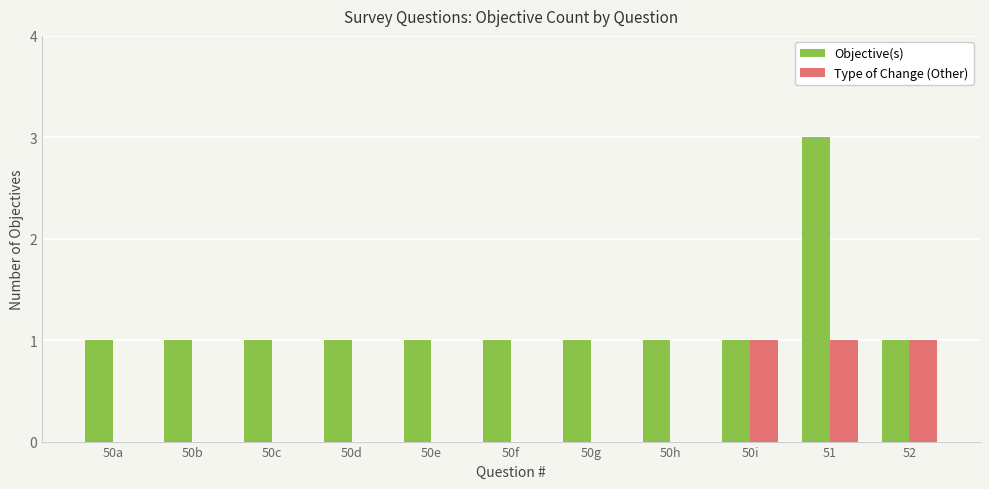

Between 50d and 51, which series saw the biggest shift?

Objective(s)